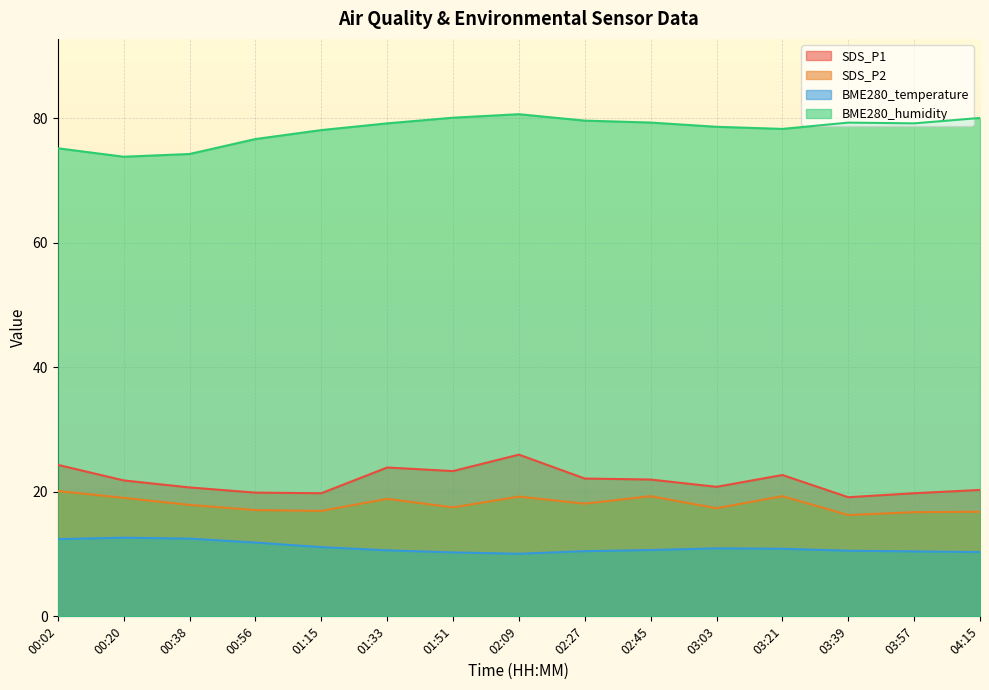

True or false: BME280_humidity and SDS_P2 intersect in this chart.

False